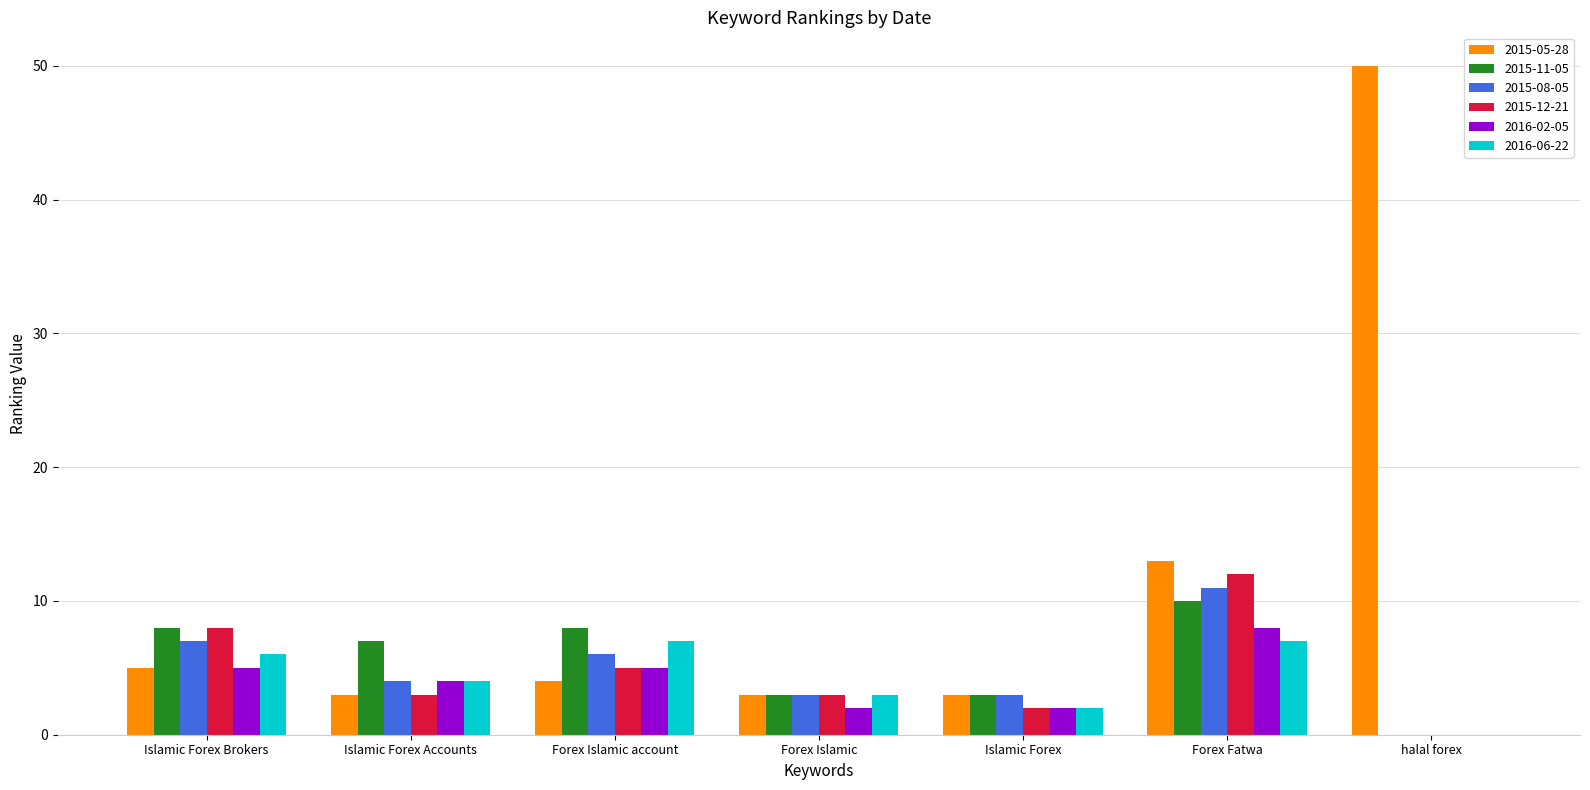

Which series has the largest range (max minus min)?

2015-05-28